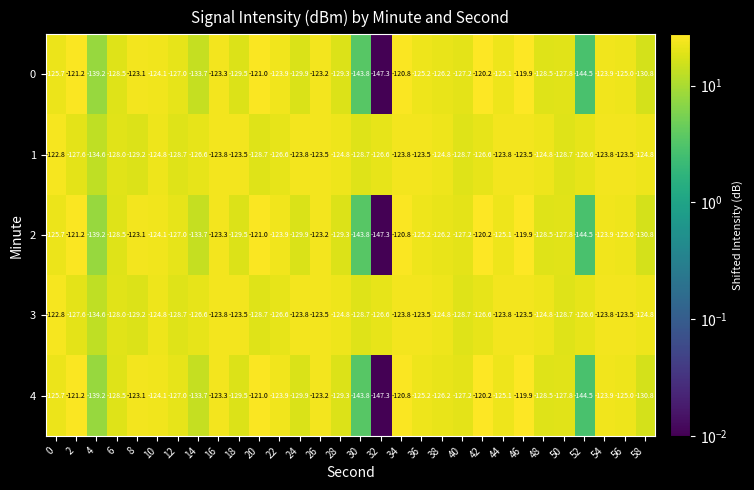

Where is 3 nearest to the value -128?

6